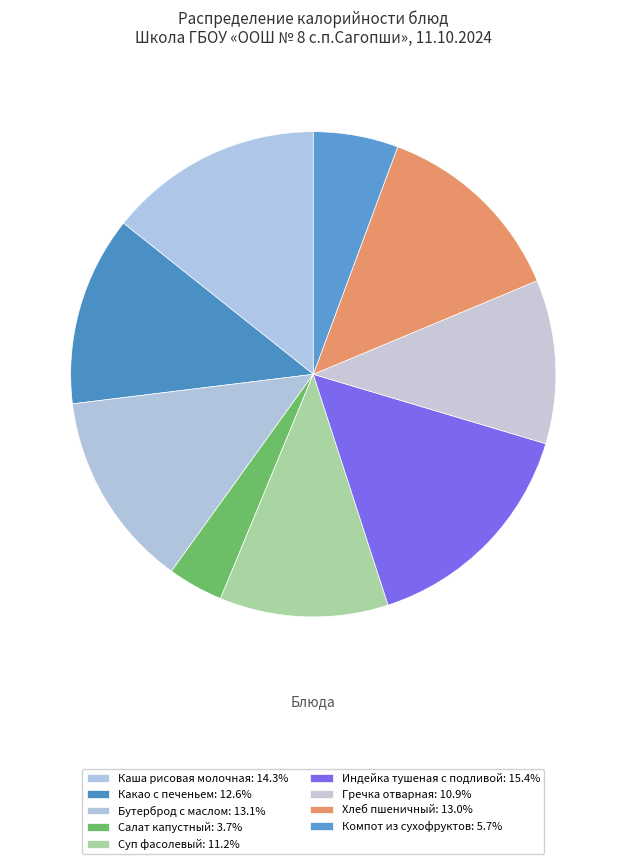

Count the number of slices in the pie.

9